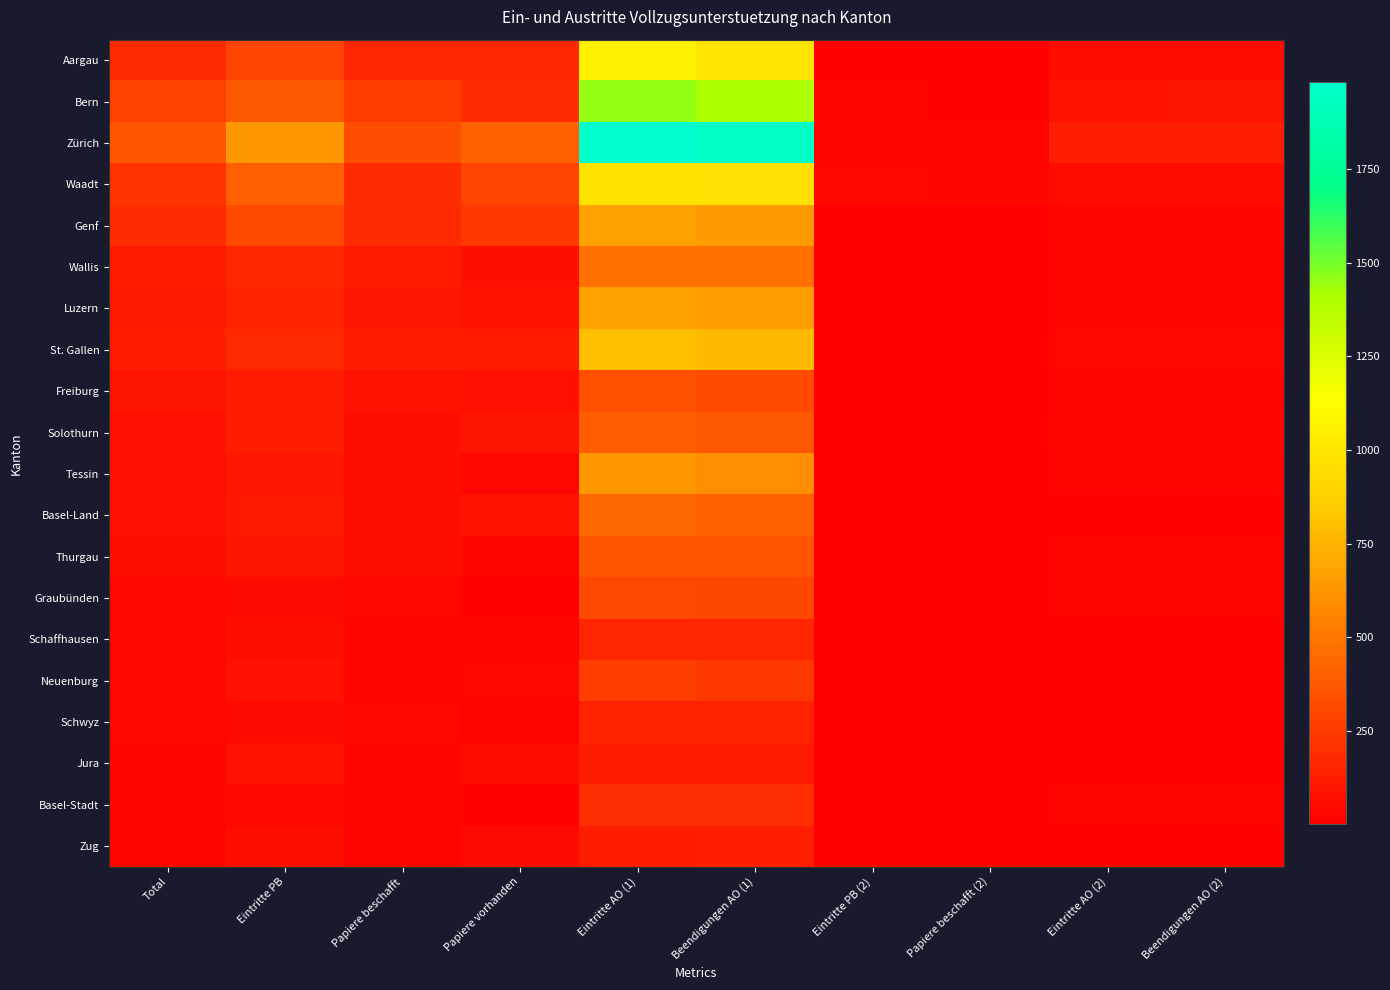

Which series has the largest total across all categories?

Zürich